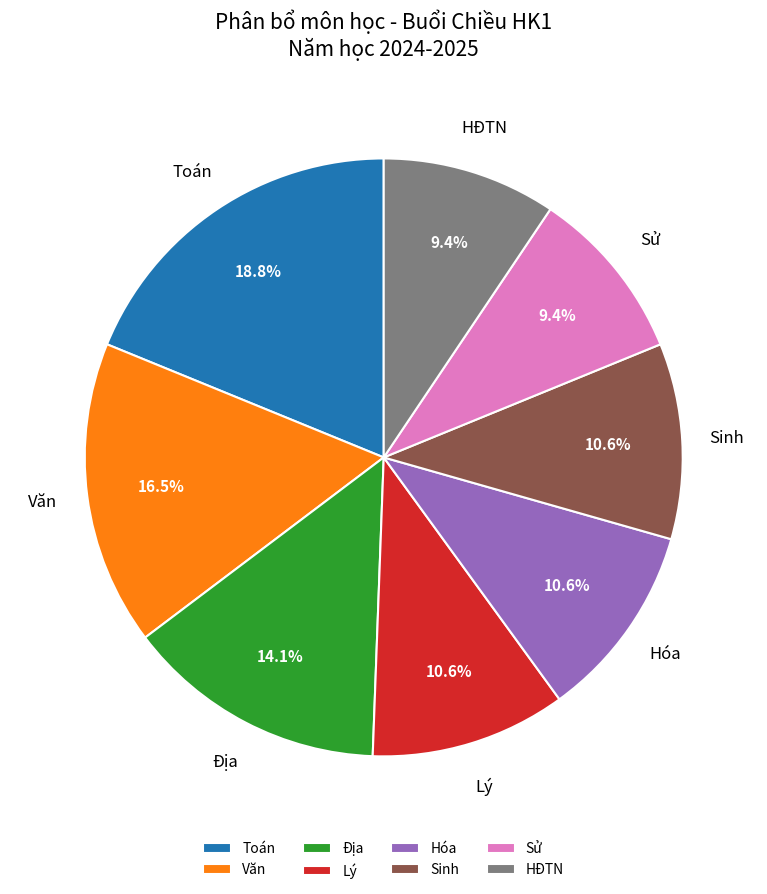

How many slices are in this pie chart?

8